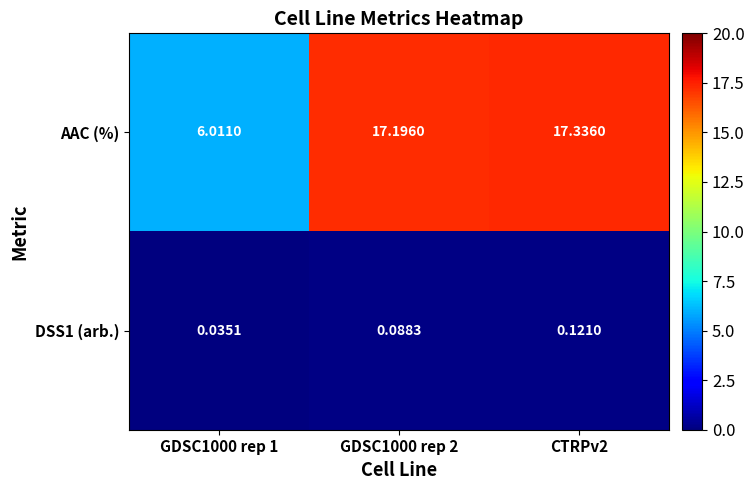

Is the value of AAC (%) at GDSC1000 rep 2 greater than the value of DSS1 (arb.) at GDSC1000 rep 2?

Yes